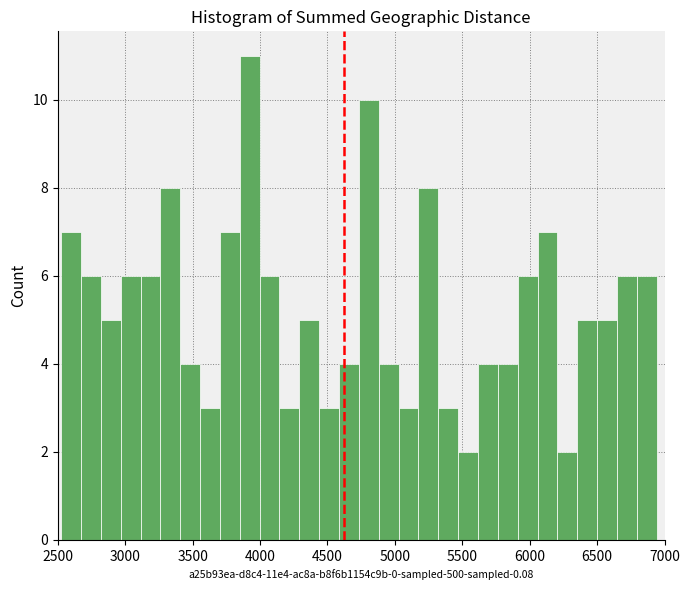

Around what value on the x-axis is the tallest bar? Give the approximate position of its centre, as read against the axis.

3900